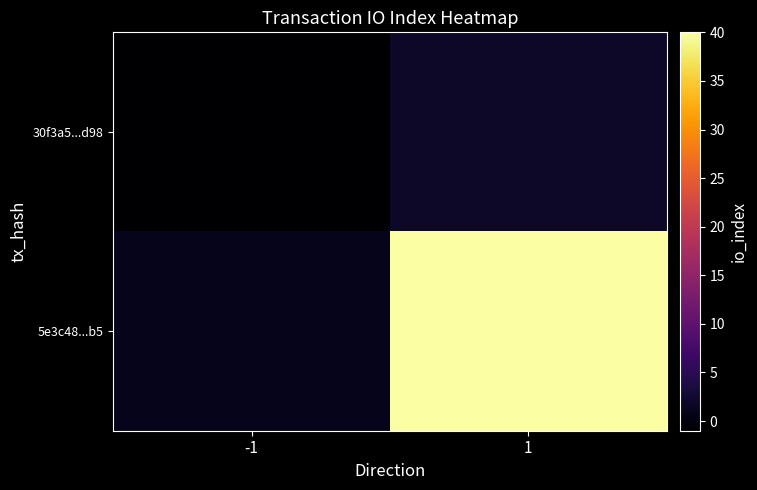

Reading left to right, transcribe all the data shown in this chart.

30f3a5...d98: -1=-1	1=2
5e3c48...b5: -1=1	1=40